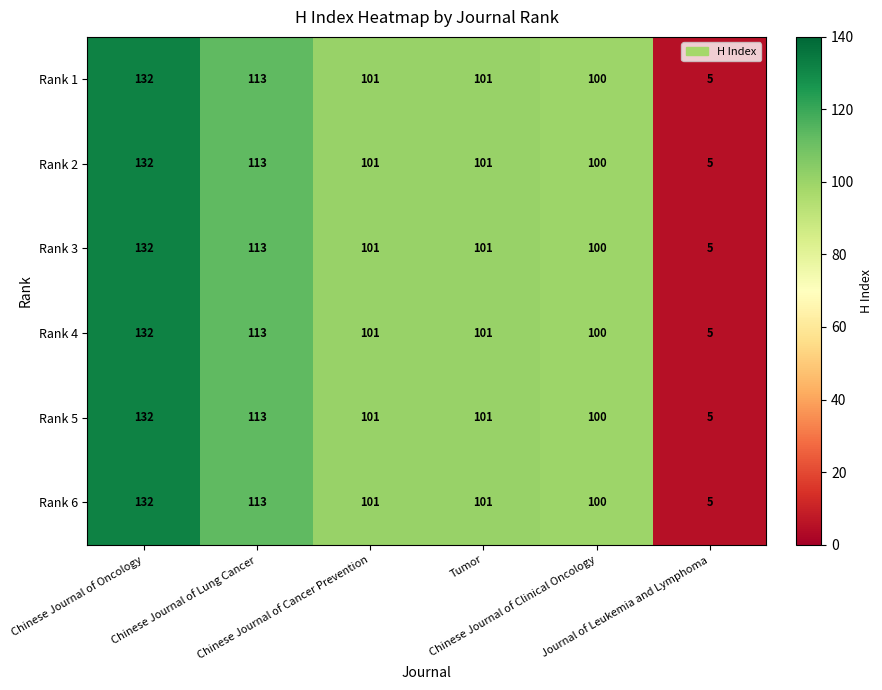

What is the highest value of the Rank 3 series?

132